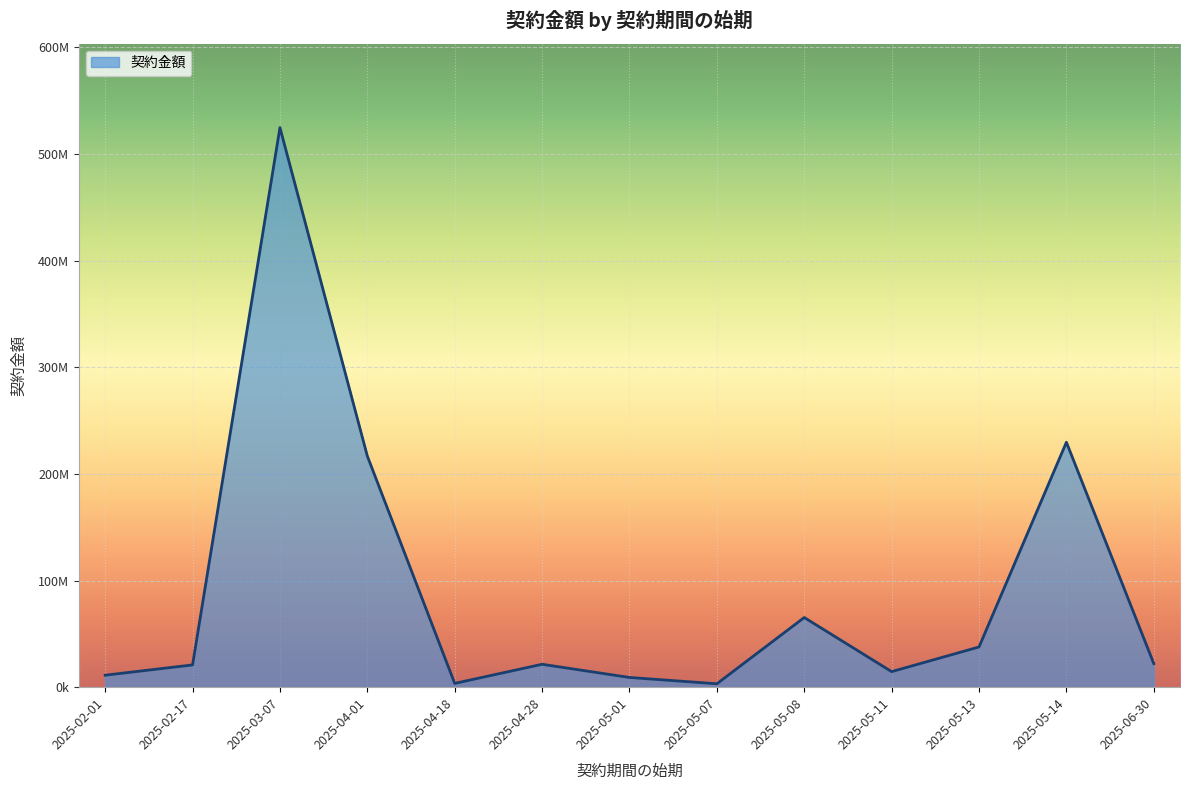

Does the chart have visible grid lines?

Yes